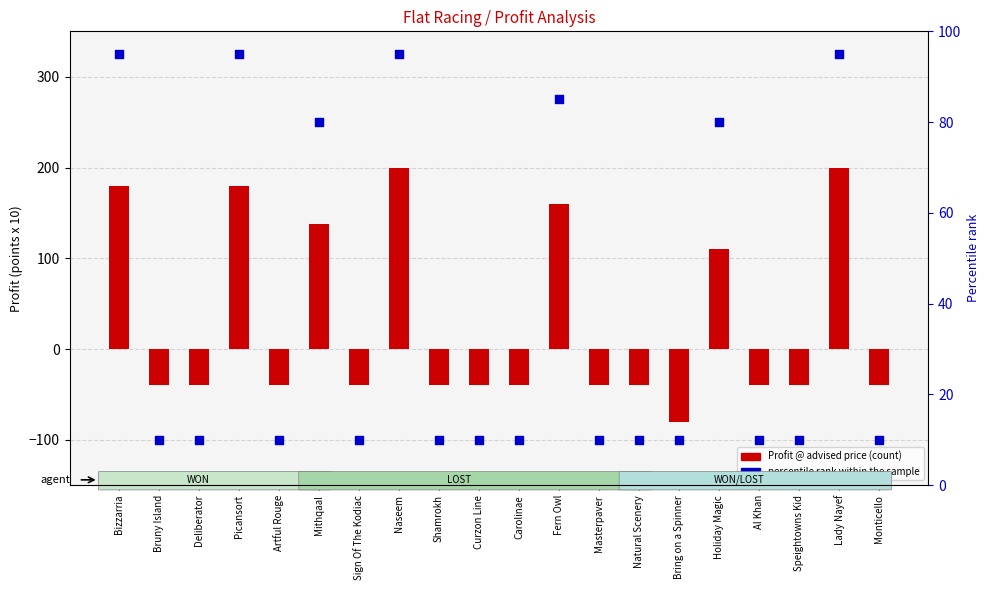

Which series reaches the maximum Y coordinate?

Profit @ advised price